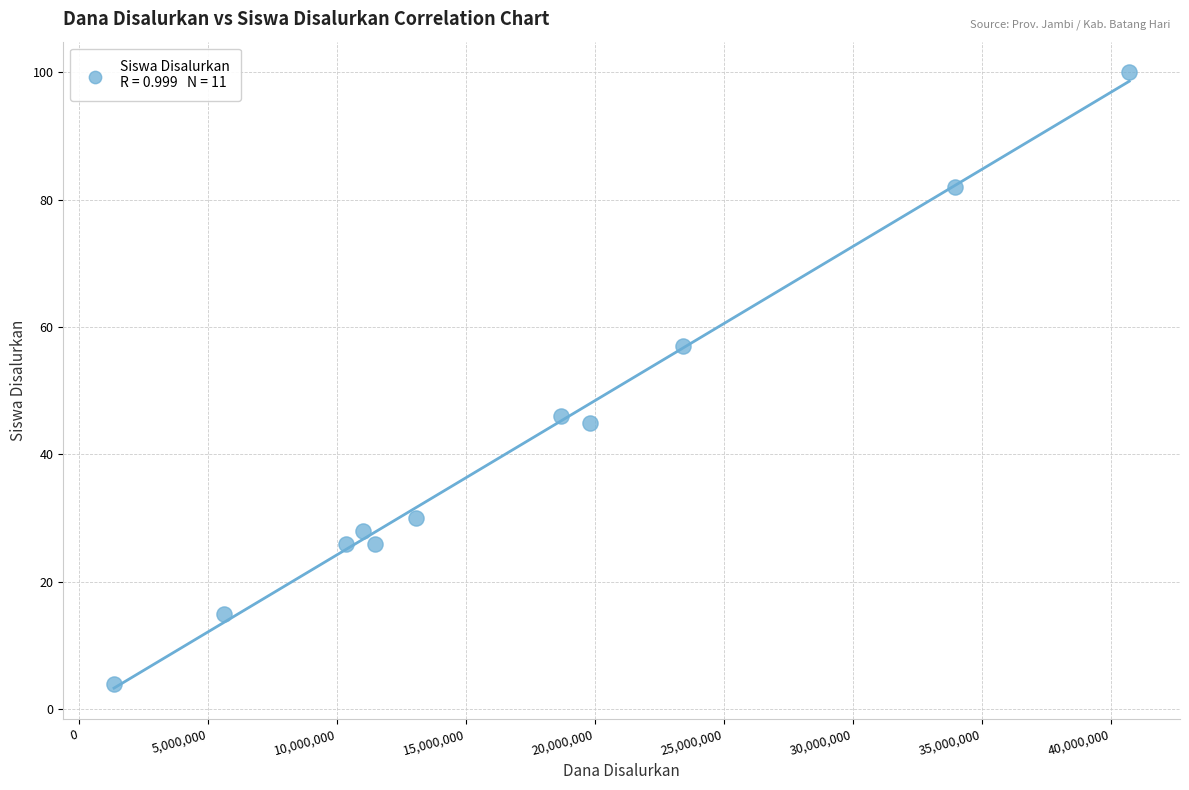

What is the range of X values (max minus min)?

39375000